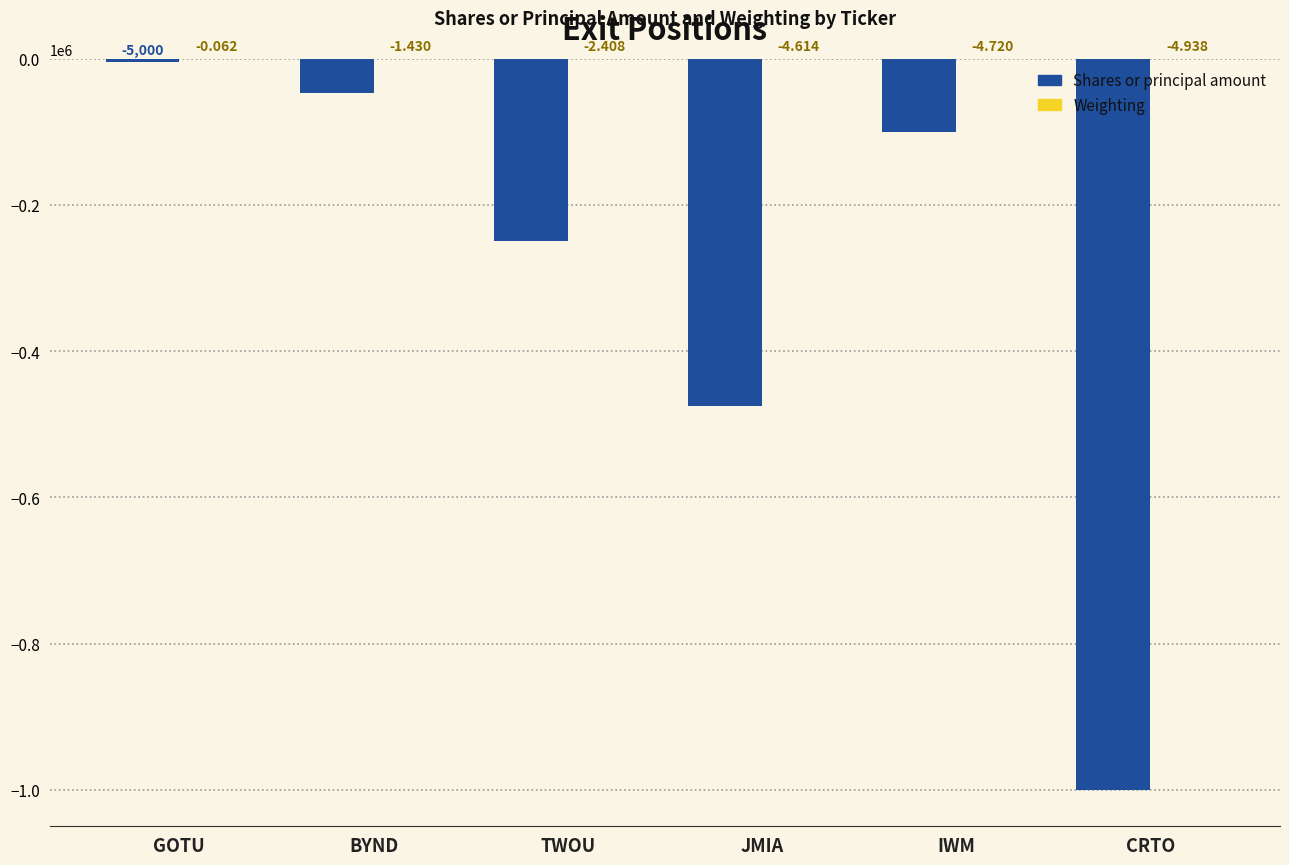

What is the total value across all series at IWM?

-100004.7